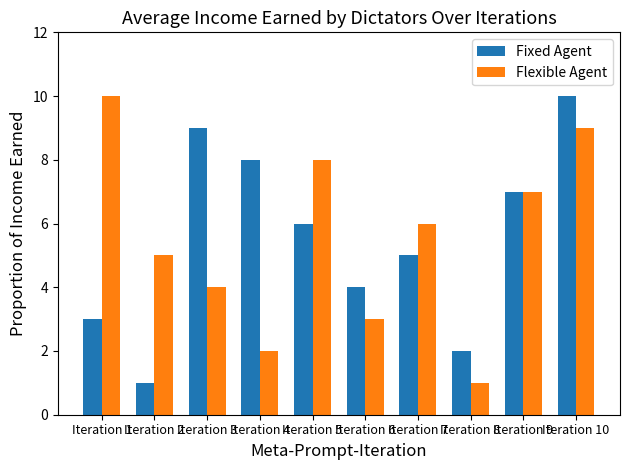

At which category is the sum across all series the highest?

Iteration 10